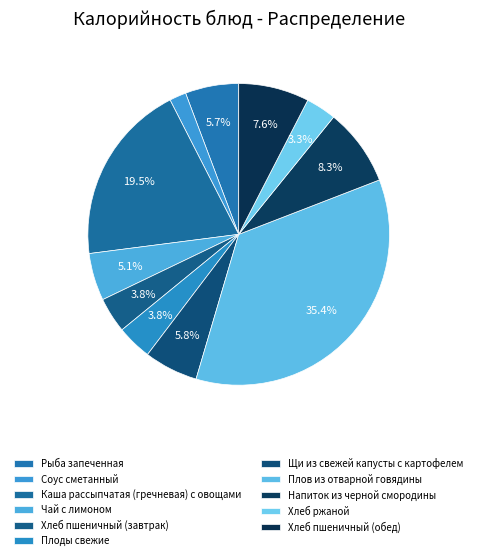

Between Хлеб ржаной and Соус сметанный, which is larger?

Хлеб ржаной